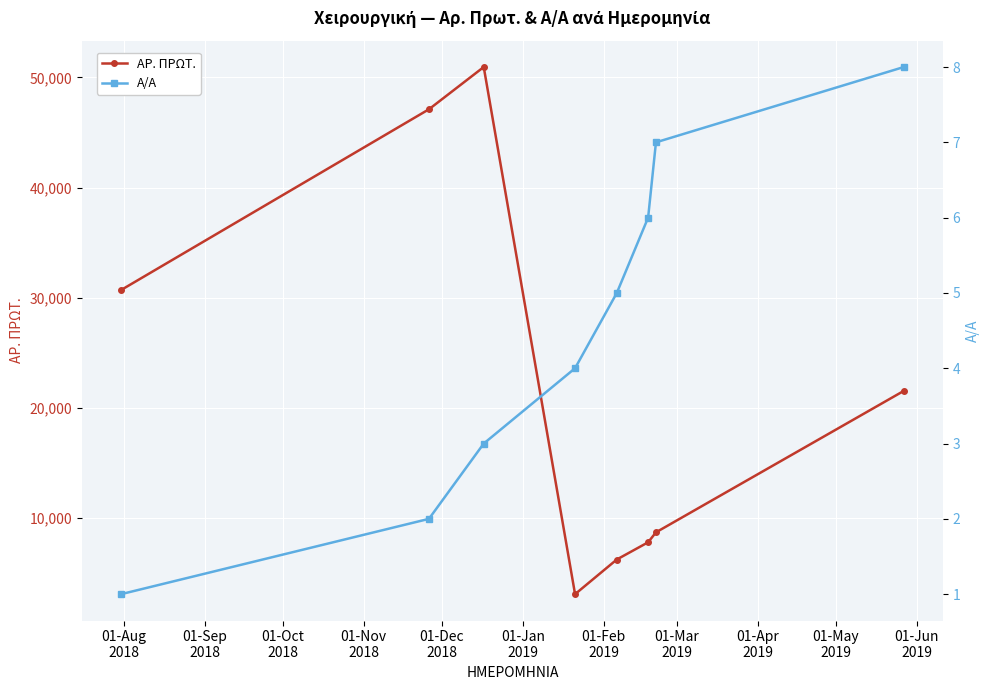

What is the value of the ΑΡ. ΠΡΩΤ. point at the 5th from the left?

6208